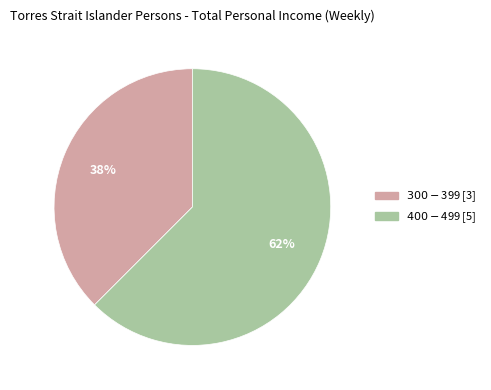

Which slice is the largest?

$400-$499